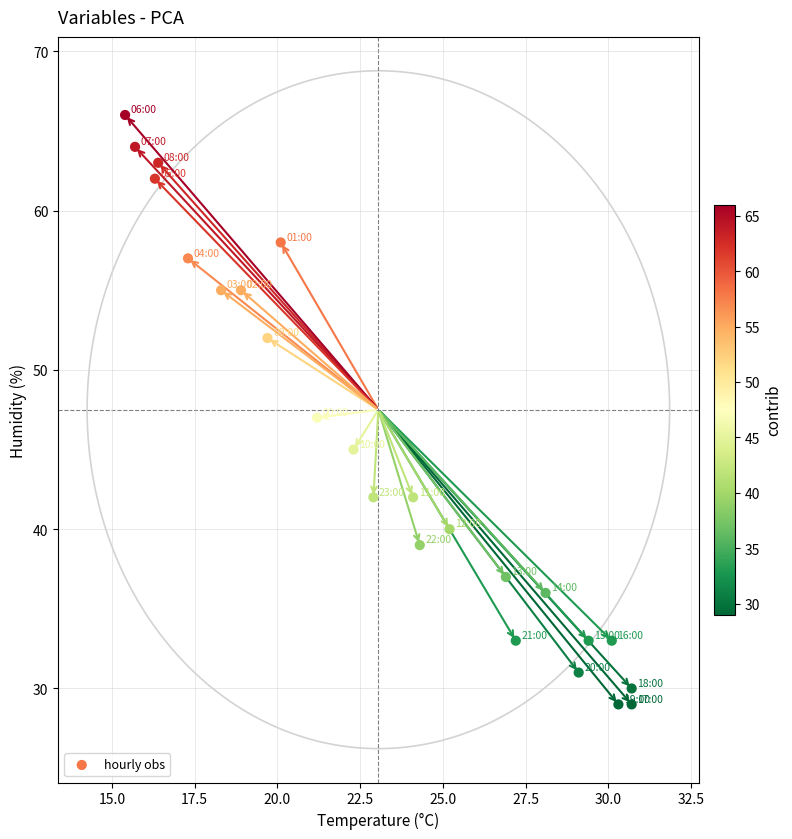

What is the range of Y values (max minus min)?

37